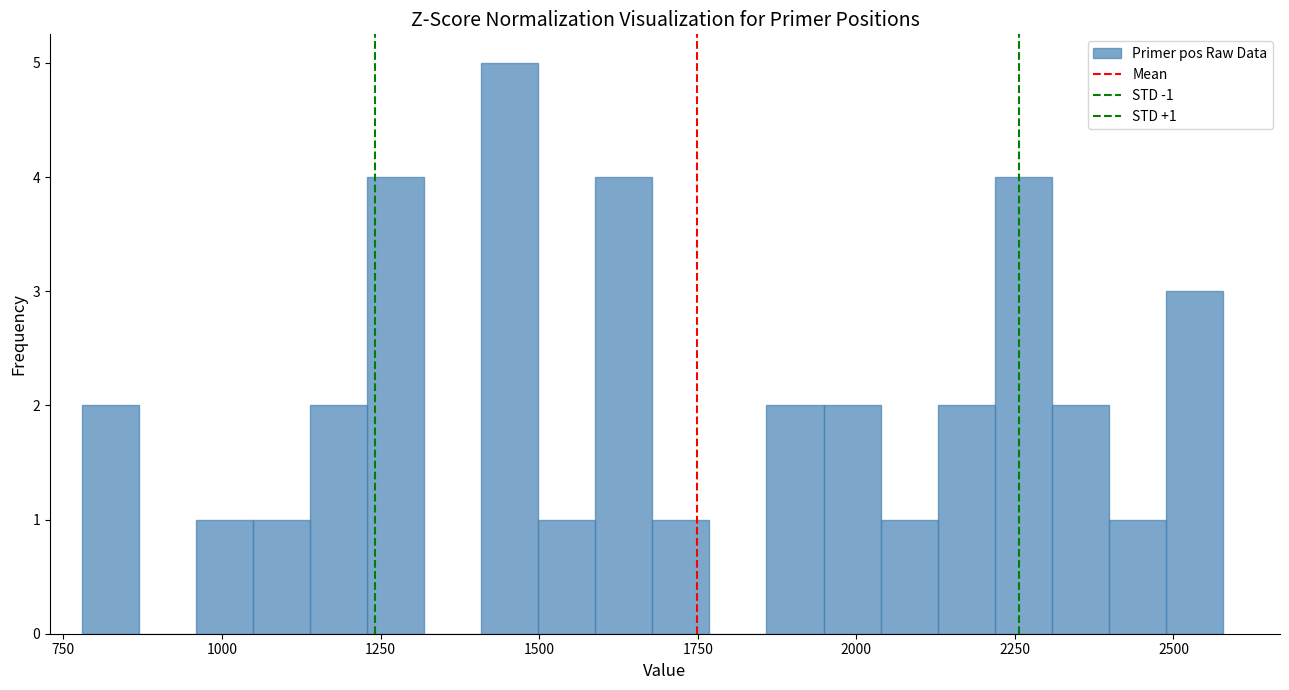

Around what value on the x-axis is the tallest bar? Give the approximate position of its centre, as read against the axis.

1450